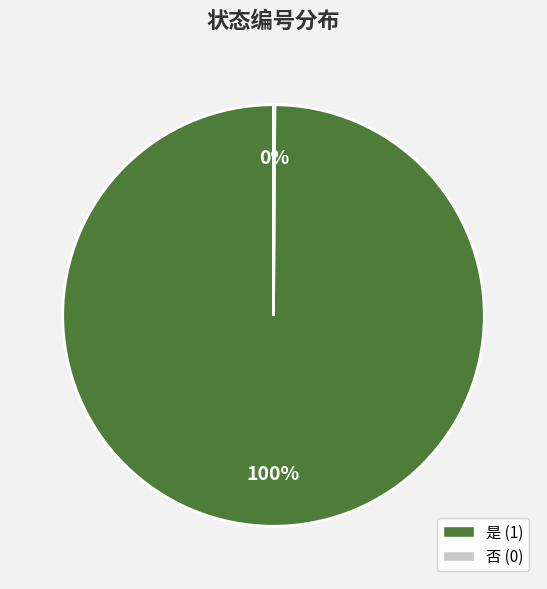

Which category has the biggest portion of the pie?

是